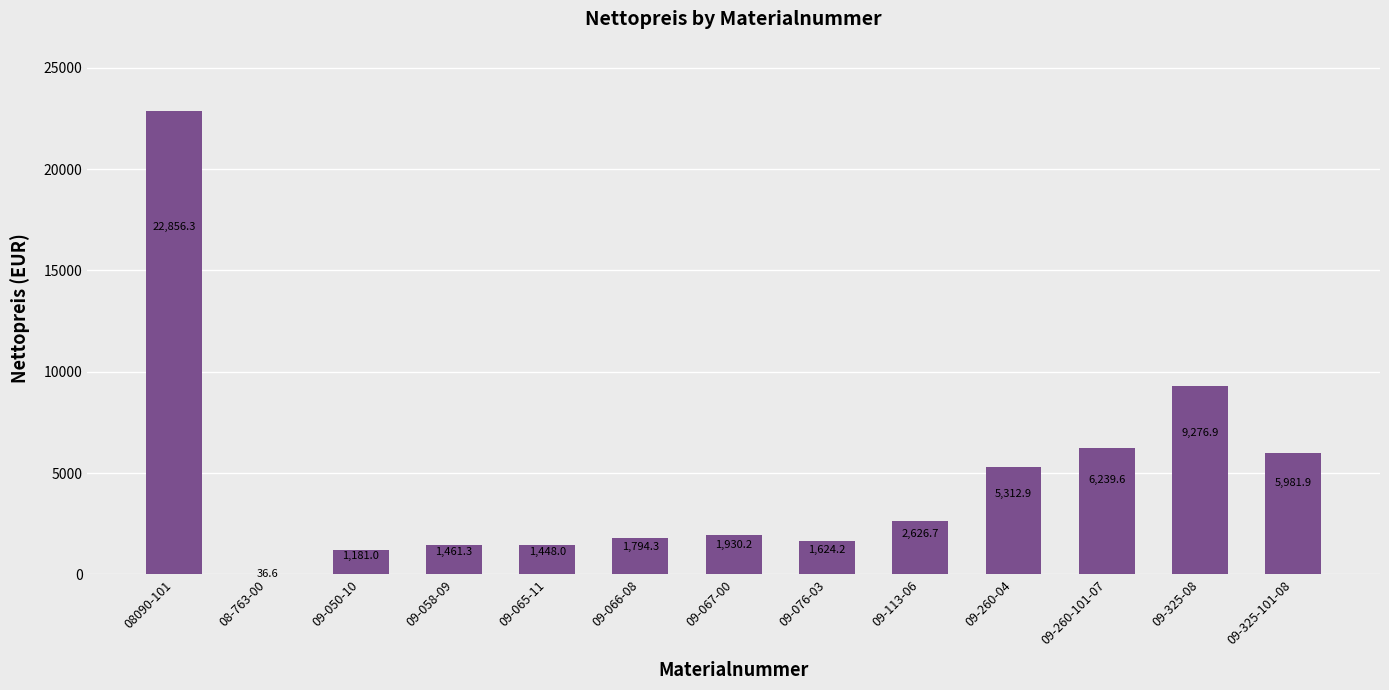

Reading right to left, extract all data points from this chart.

5981.9	9276.9	6239.6	5312.9	2626.7	1624.2	1930.2	1794.3	1448.0	1461.3	1181.0	36.6	22856.3